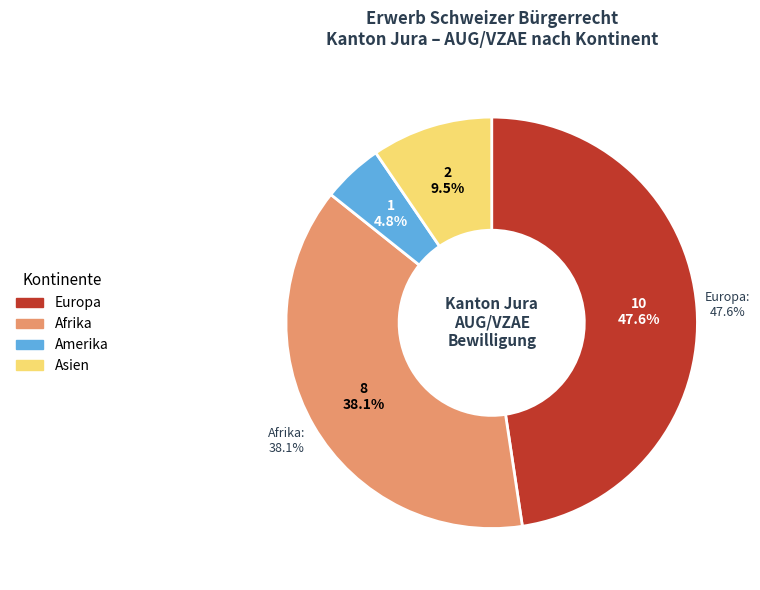

The Afrika slice represents 49% of the pie. True or false?

False